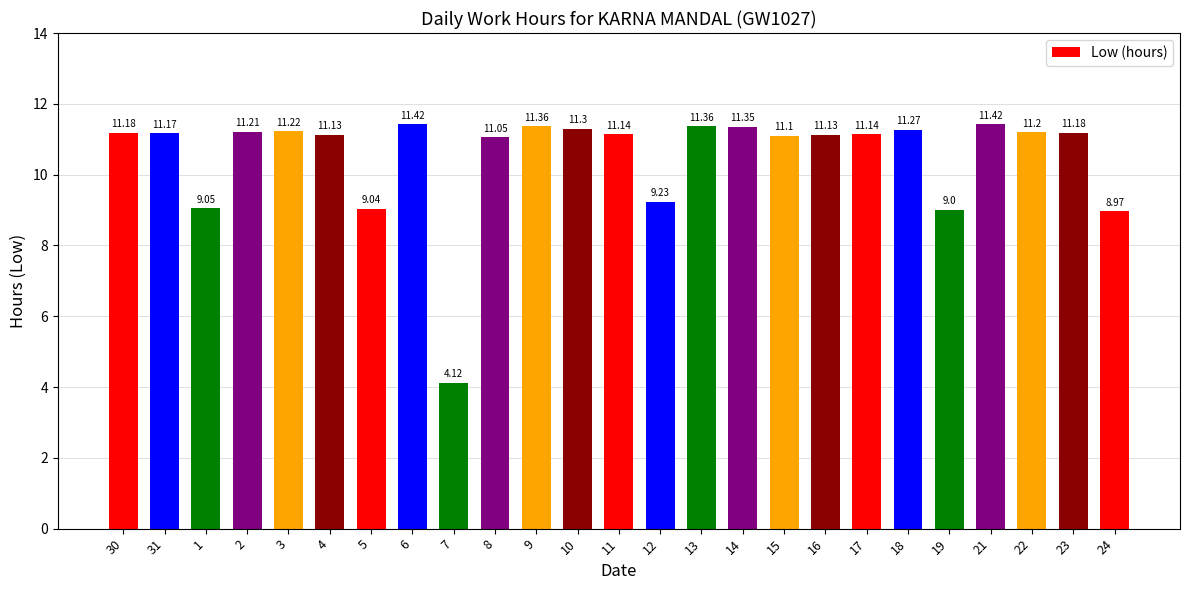

Which category has the lowest value across all series?

7